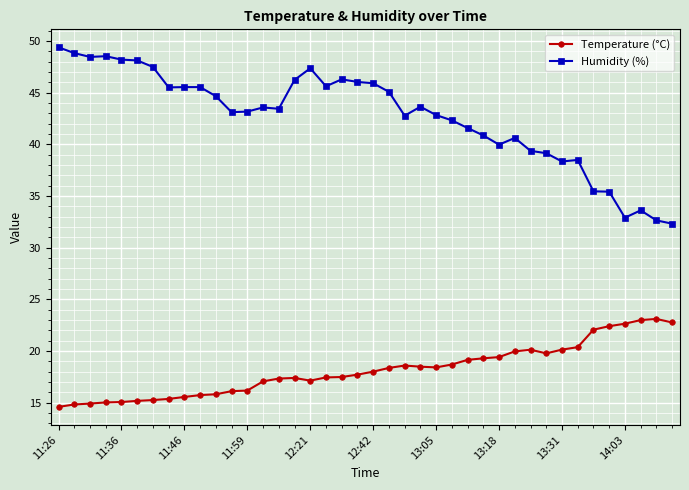

What is the value of the Temperature (°C) point at the 39th from the left?

23.1